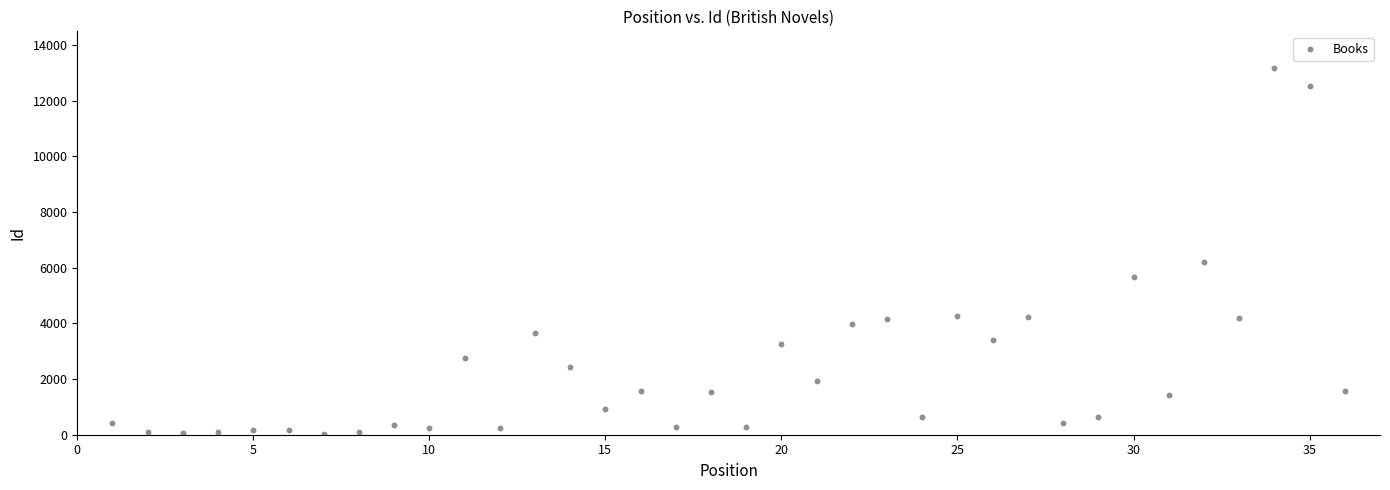

What Y value in the scatter plot is closest to 6597?

6195